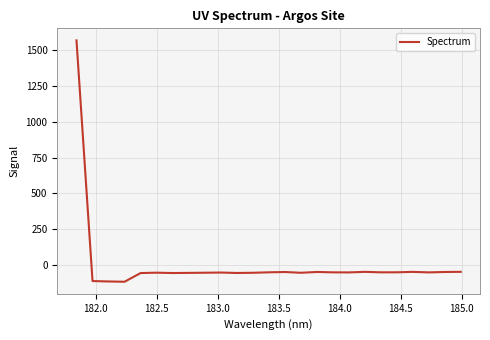

What is the greatest value displayed?

1568.0